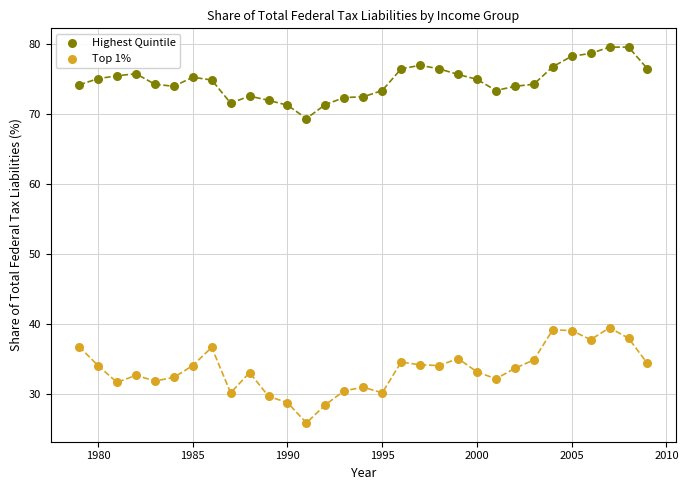

Across all data points, what is the range of Y values (max minus min)?

53.7